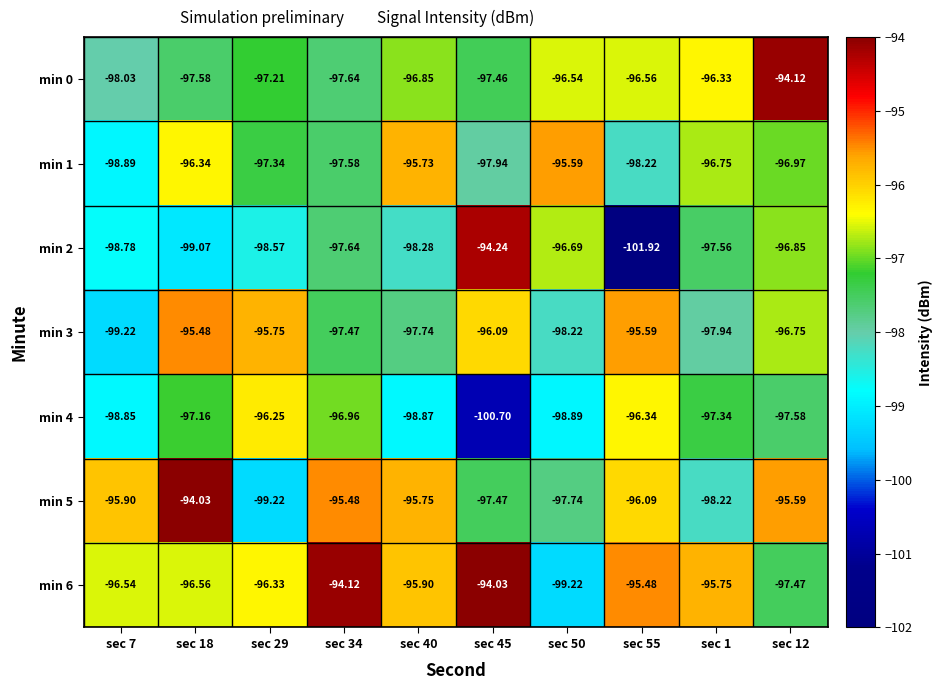

Which series has the largest total across all categories?

min 6